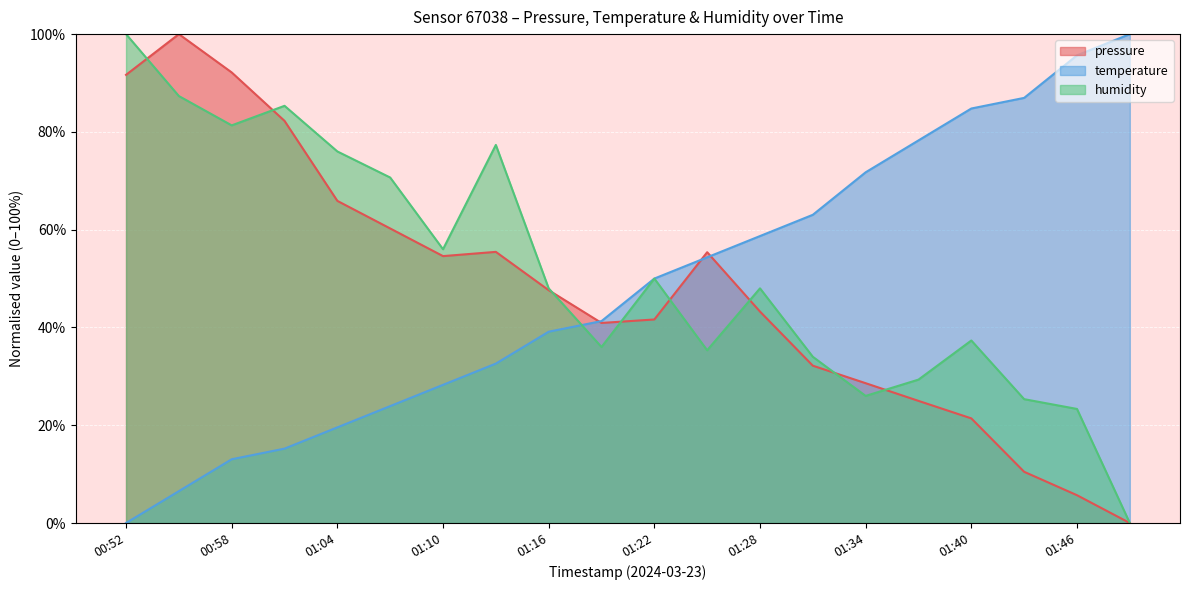

Reading right to left, list all the values displayed in this chart.

pressure: 01:49=0.0	01:46=5.7	01:43=10.5	01:40=21.4	01:37=25.0	01:34=28.6	01:31=32.2	01:28=43.2	01:25=55.4	01:22=41.6	01:19=40.9	01:16=47.6	01:13=55.5	01:10=54.6	01:07=60.2	01:04=65.9	01:01=82.3	00:58=92.2	00:55=100.0	00:52=91.7
temperature: 01:49=100.0	01:46=95.7	01:43=87.0	01:40=84.8	01:37=78.3	01:34=71.7	01:31=63.0	01:28=58.7	01:25=54.3	01:22=50.0	01:19=41.3	01:16=39.1	01:13=32.6	01:10=28.3	01:07=23.9	01:04=19.6	01:01=15.2	00:58=13.0	00:55=6.5	00:52=0.0
humidity: 01:49=0.0	01:46=23.3	01:43=25.3	01:40=37.3	01:37=29.3	01:34=26.0	01:31=34.0	01:28=48.0	01:25=35.3	01:22=50.0	01:19=36.0	01:16=48.0	01:13=77.3	01:10=56.0	01:07=70.7	01:04=76.0	01:01=85.3	00:58=81.3	00:55=87.3	00:52=100.0